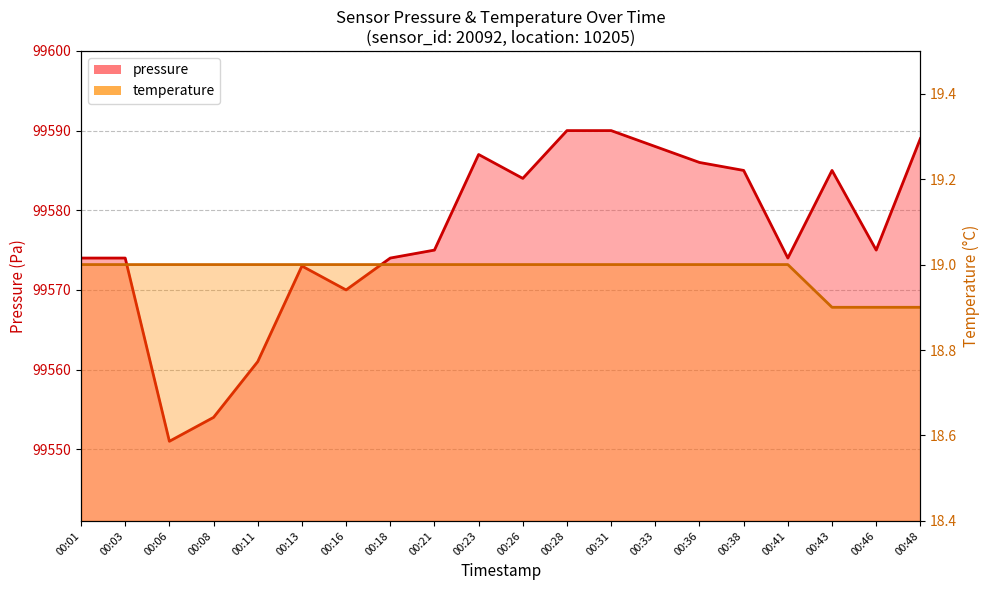

Reading right to left, transcribe all the data shown in this chart.

pressure: 00:48=99589.0	00:46=99575.0	00:43=99585.0	00:41=99574.0	00:38=99585.0	00:36=99586.0	00:33=99588.0	00:31=99590.0	00:28=99590.0	00:26=99584.0	00:23=99587.0	00:21=99575.0	00:18=99574.0	00:16=99570.0	00:13=99573.0	00:11=99561.0	00:08=99554.0	00:06=99551.0	00:03=99574.0	00:01=99574.0
temperature: 00:48=18.9	00:46=18.9	00:43=18.9	00:41=19.0	00:38=19.0	00:36=19.0	00:33=19.0	00:31=19.0	00:28=19.0	00:26=19.0	00:23=19.0	00:21=19.0	00:18=19.0	00:16=19.0	00:13=19.0	00:11=19.0	00:08=19.0	00:06=19.0	00:03=19.0	00:01=19.0